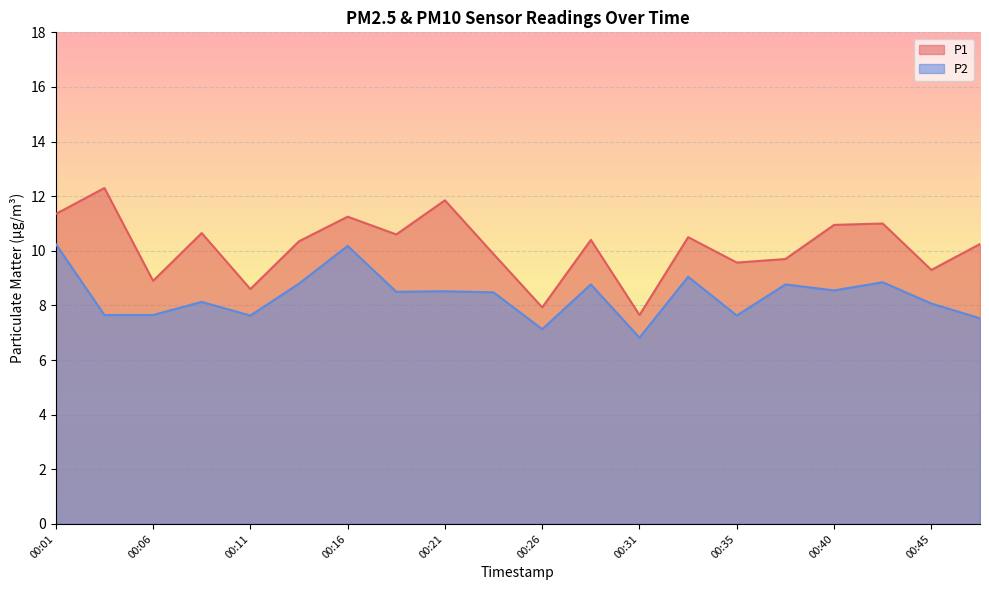

True or false: P2 and P1 cross at least once.

False